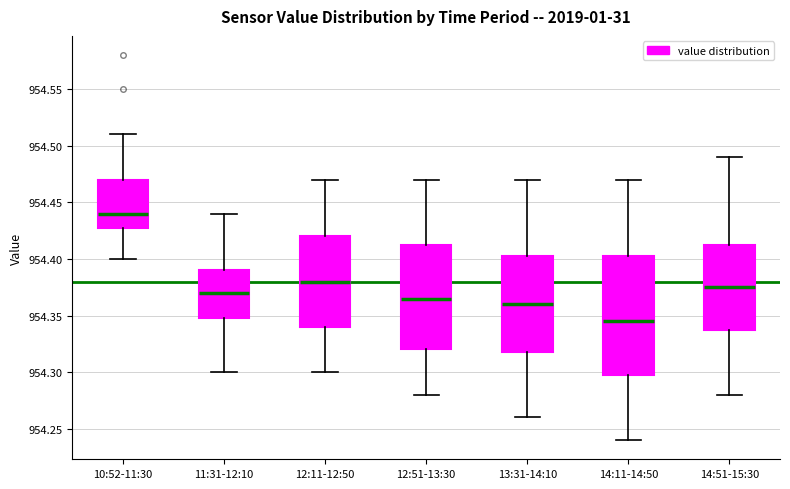

Where does the lower whisker of the box for 12:11-12:50 end on the y-axis? The values are not printed on the chart, so give them approximately, as read against the axis.

954.300